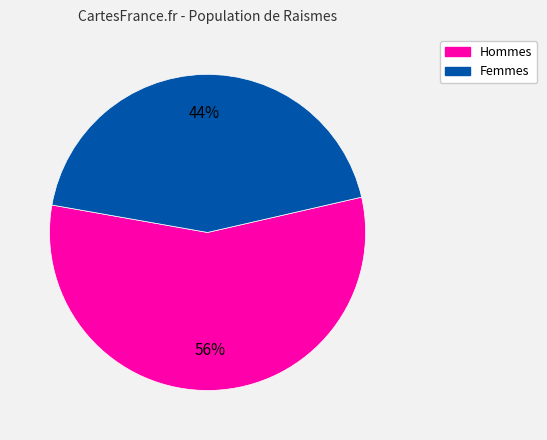

How many segments does this pie chart have?

2